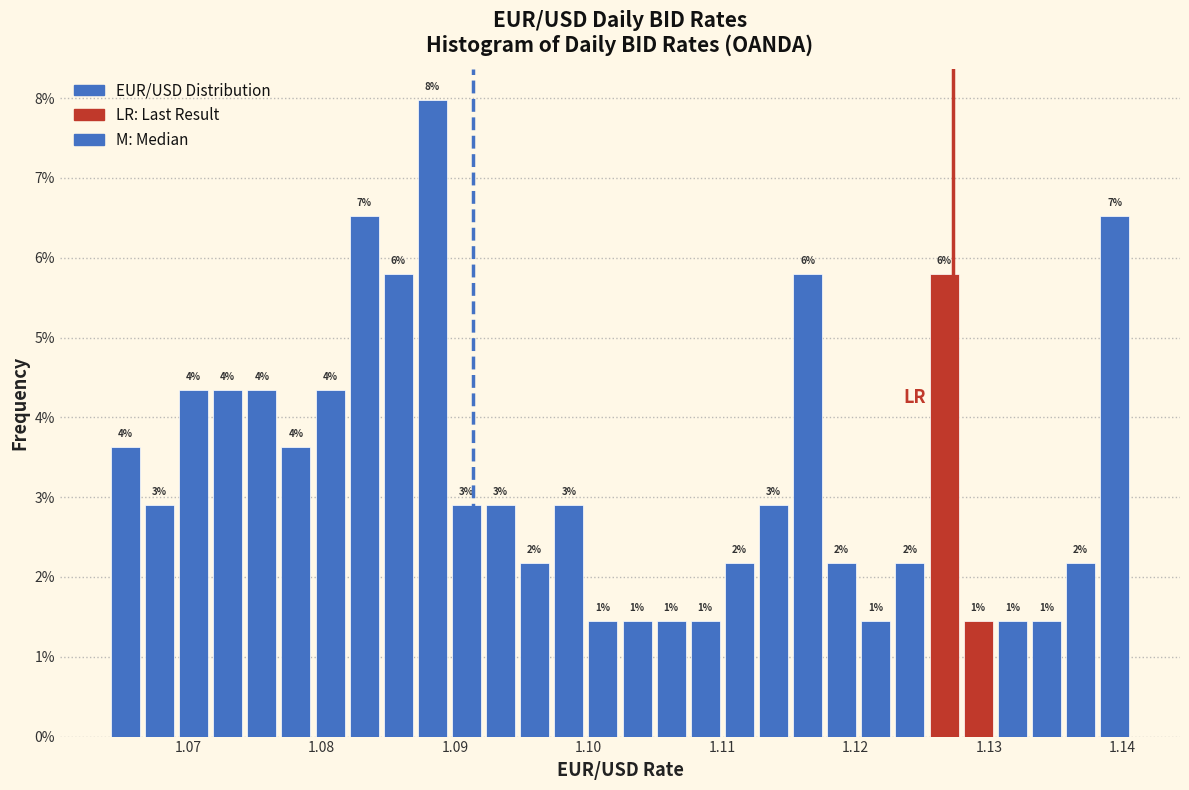

Around what value on the x-axis is the tallest bar? Give the approximate position of its centre, as read against the axis.

1.088